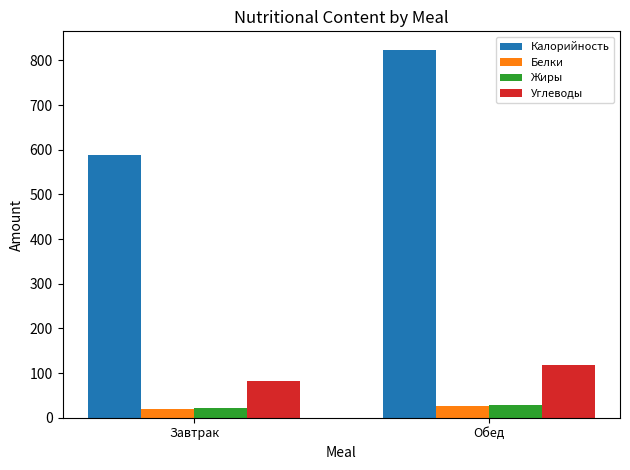

Which category has the highest value across all series?

Обед